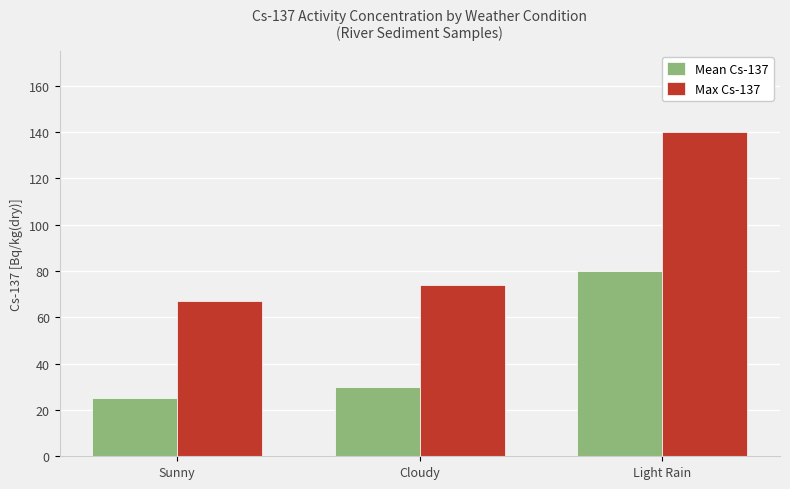

What value does the Mean Cs-137 series have at Light Rain?

80.0